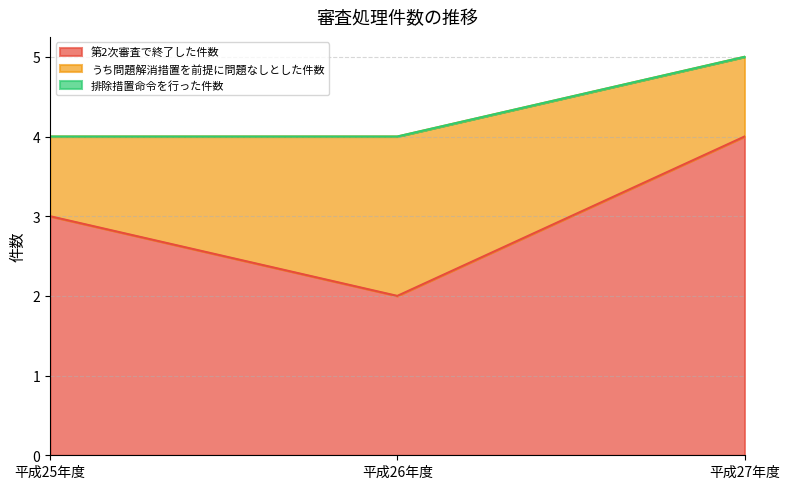

What is the label of the 1st point from the left?

平成25年度